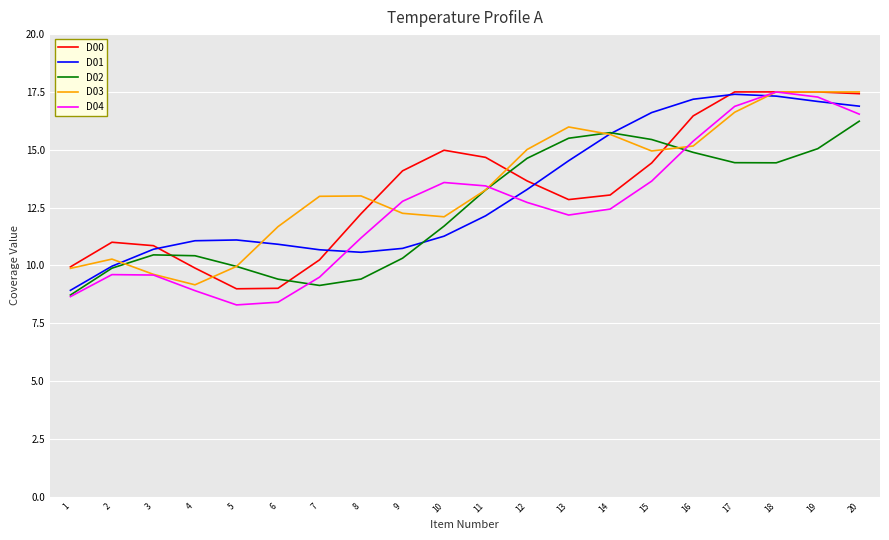

True or false: D03 has a value of 6.7 at 2.

False